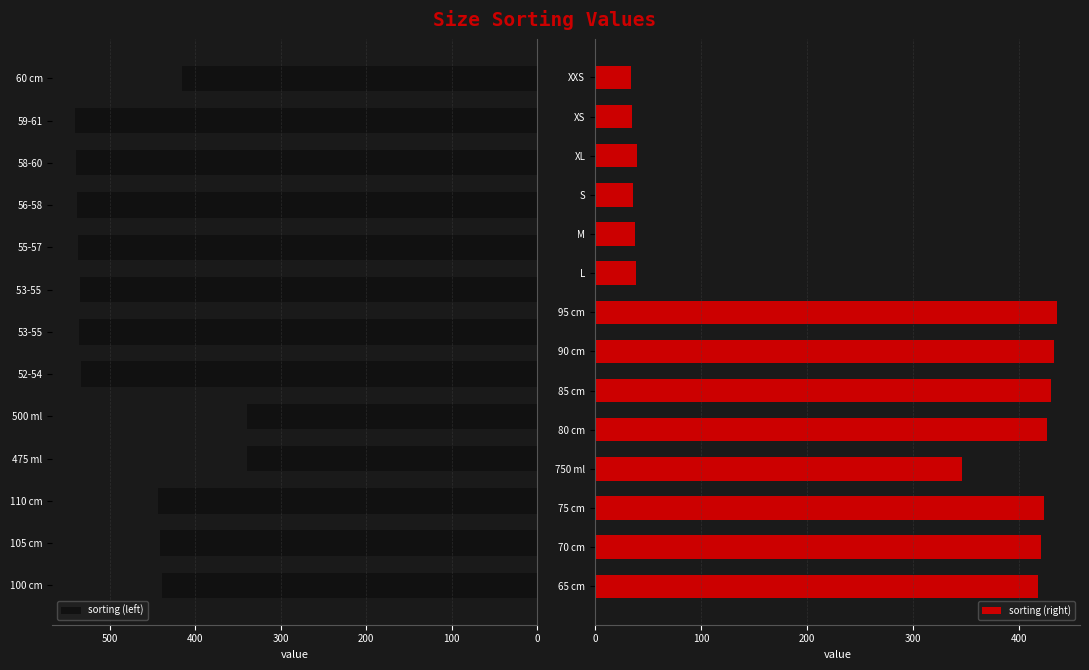

Reading left to right, what are all the values shown in this chart?

439	441	444	339	340	534	536	535	537	538	539	540	416	418	421	424	346	427	430	433	436	39	38	36	40	35	34